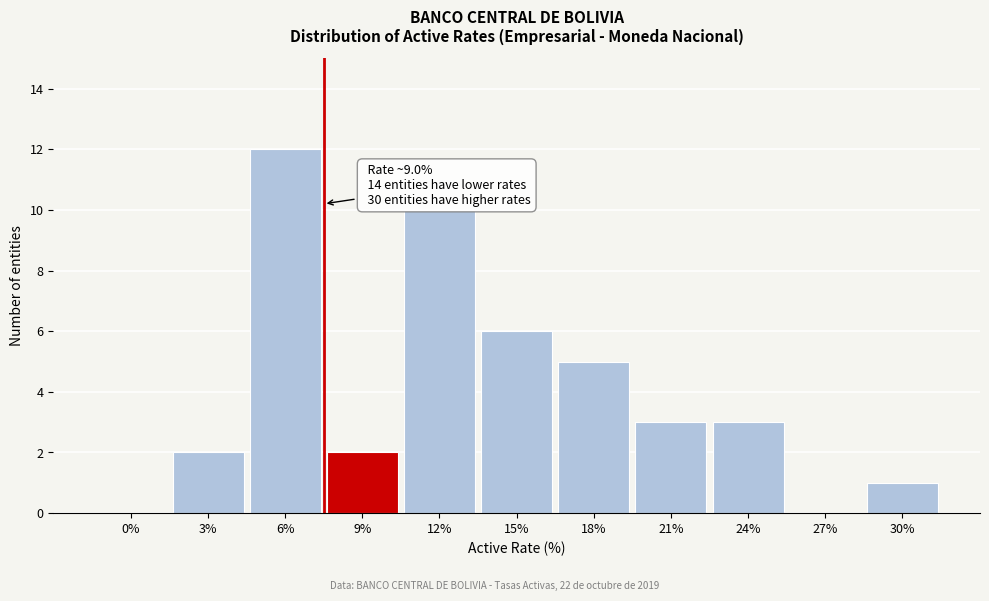

Reading left to right, extract all data points from this chart.

0%=0	3%=2	6%=12	9%=2	12%=10	15%=6	18%=5	21%=3	24%=3	27%=0	30%=1